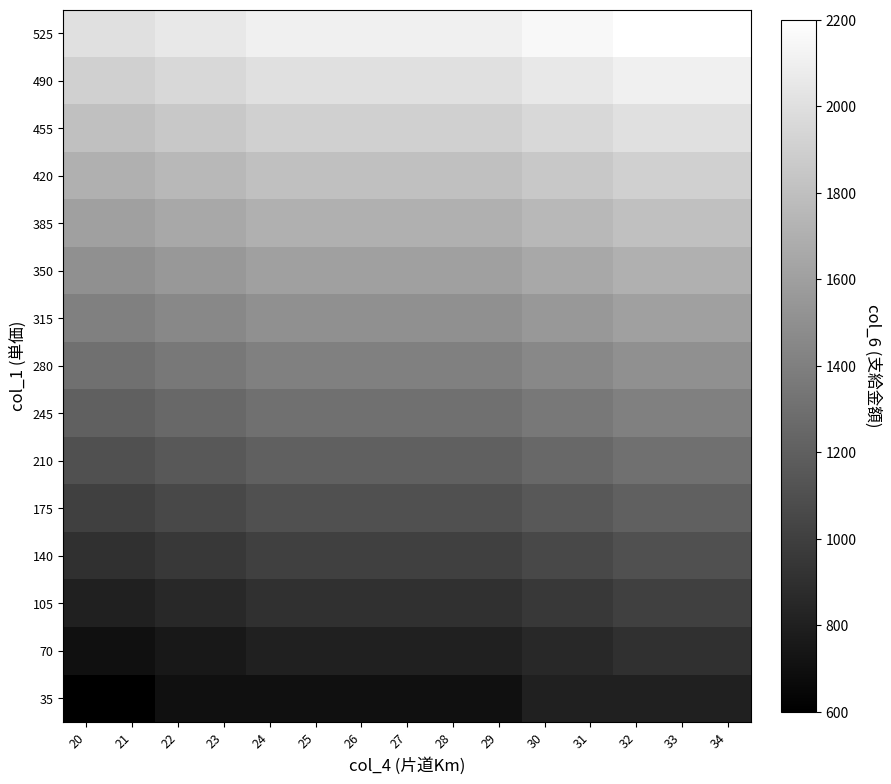

What is the total value across all series at 20?

19500